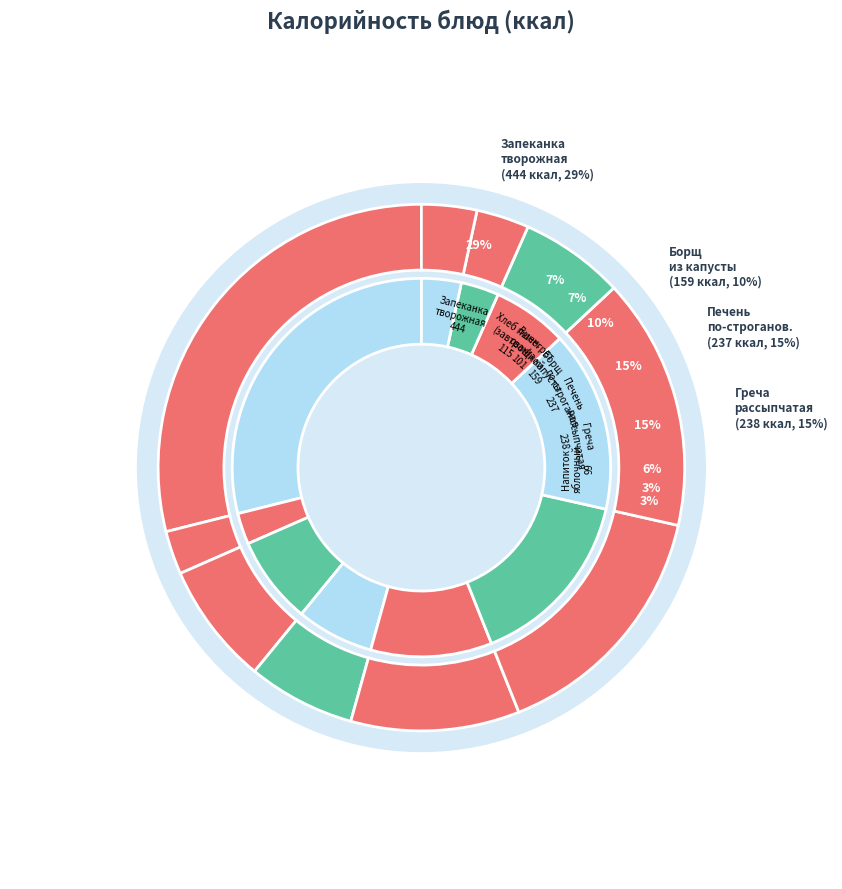

How many segments does this pie chart have?

10